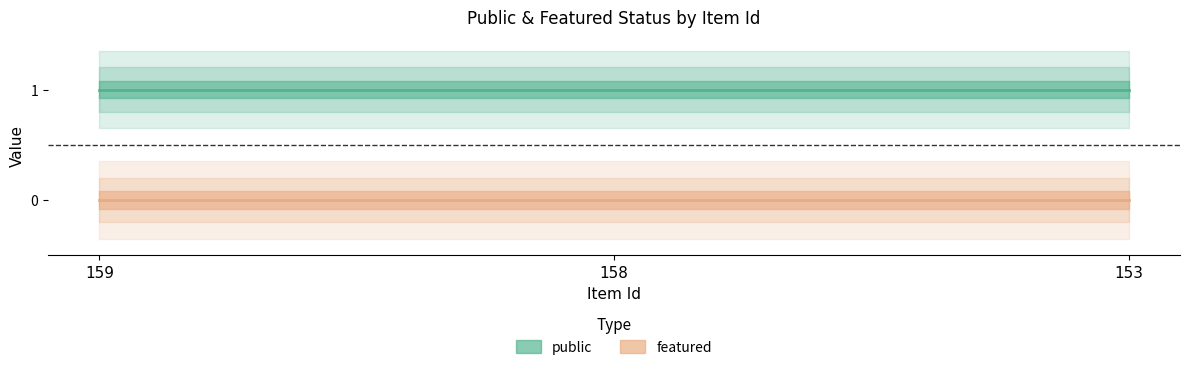

Which label corresponds to the largest value in the chart?

159